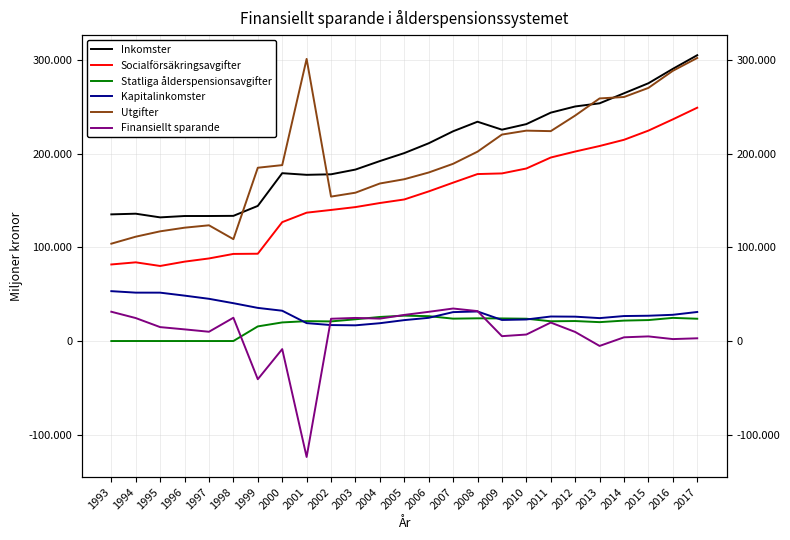

Is the value of Socialförsäkringsavgifter at 2014 greater than the value of Utgifter at 1999?

Yes